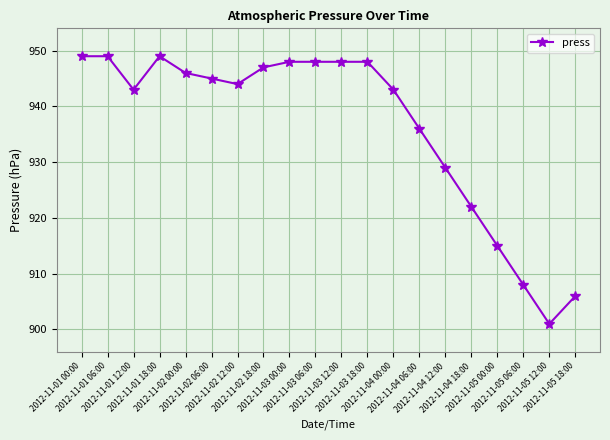

Is it true that the value at 2012-11-03 00:00 is 1354?

False